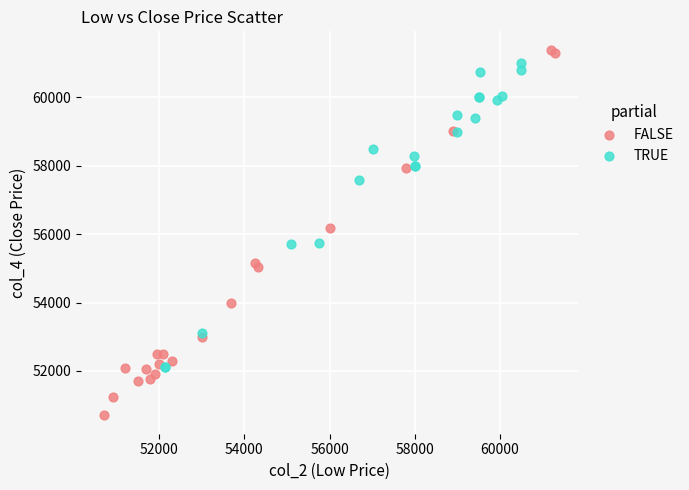

Which series has the largest Y range (max minus min)?

FALSE